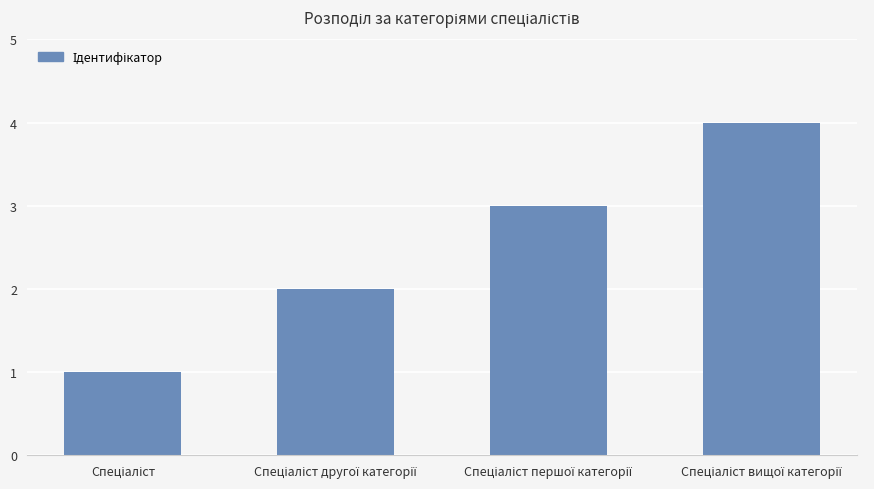

What is the difference between the maximum and minimum values?

3